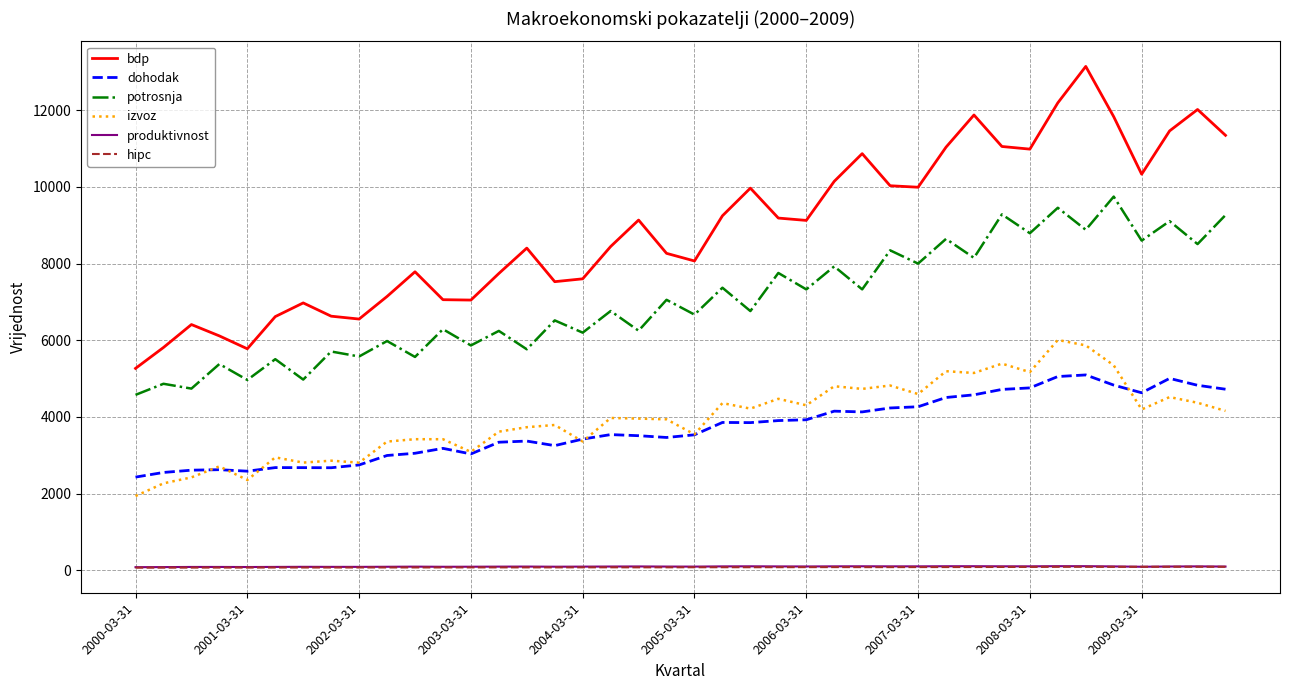

True or false: izvoz has more than 0 points higher than both neighbors.

True